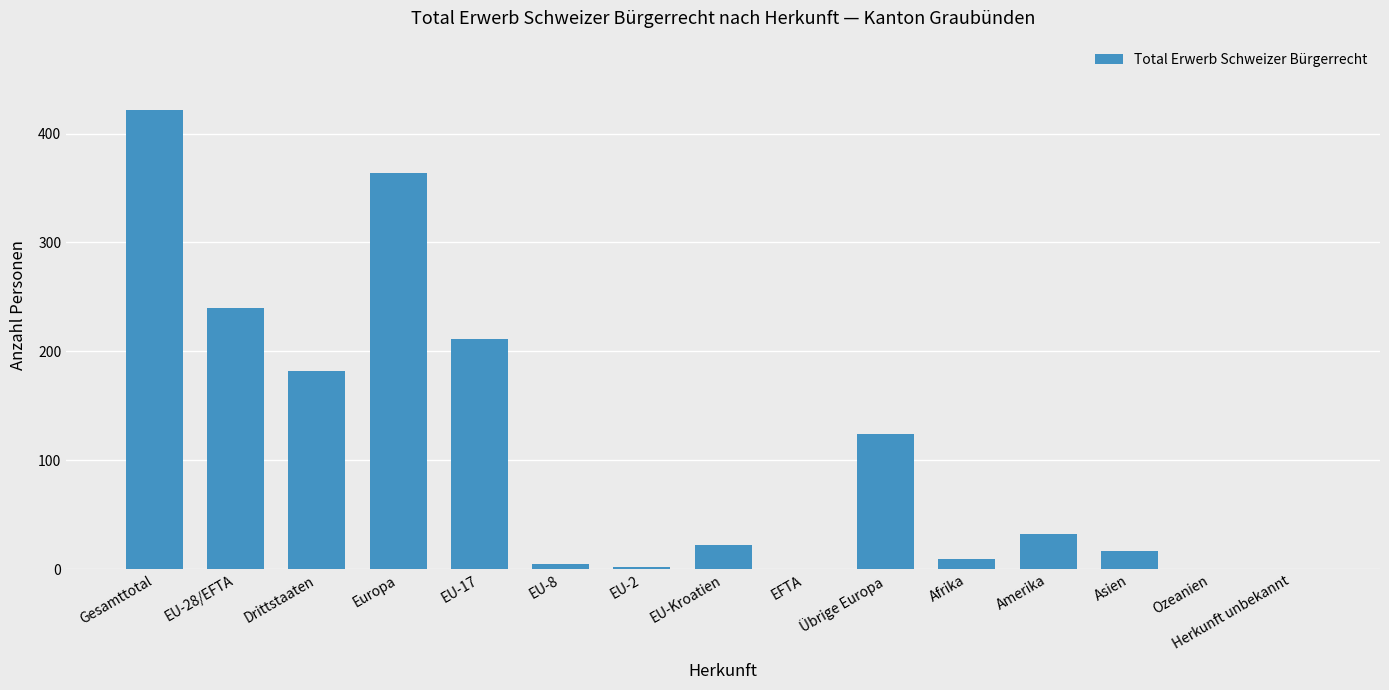

Count the number of categories in the chart.

15